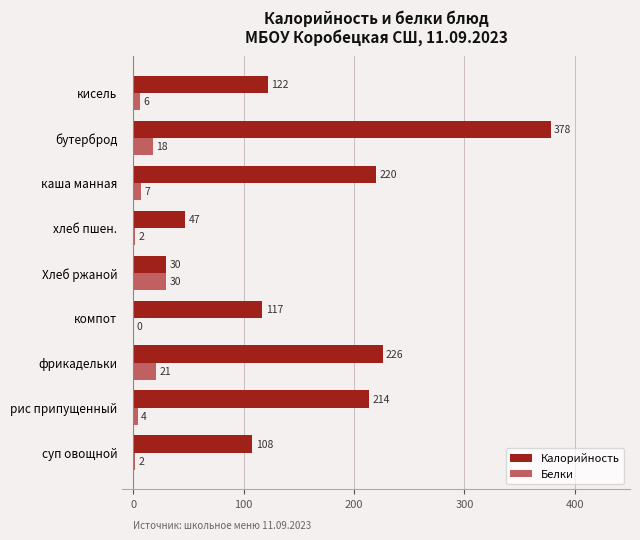

What is the sum of the Калорийность values at рис припущенный and фрикадельки?

440